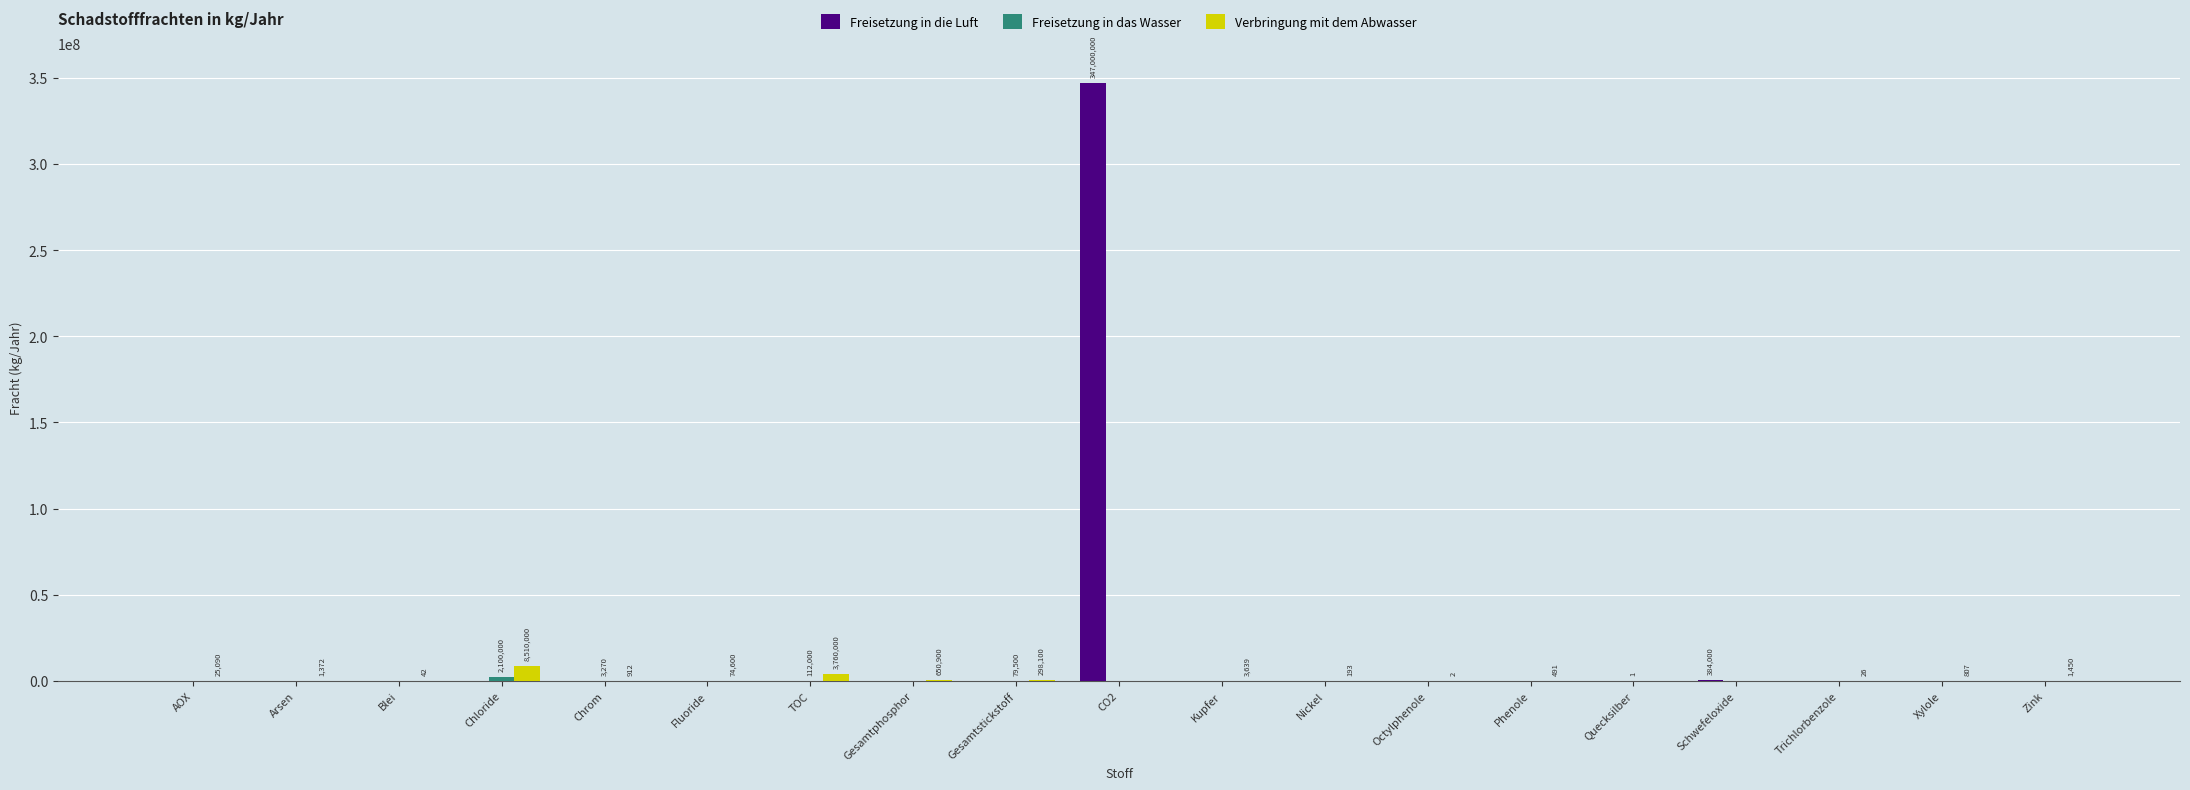

The Freisetzung in die Luft series shows 228141075 at TOC. True or false?

False